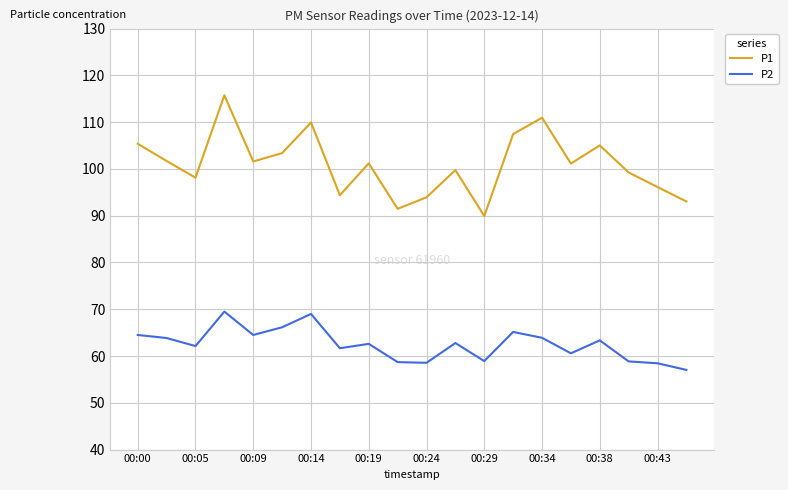

Which series has the widest spread of values?

P1